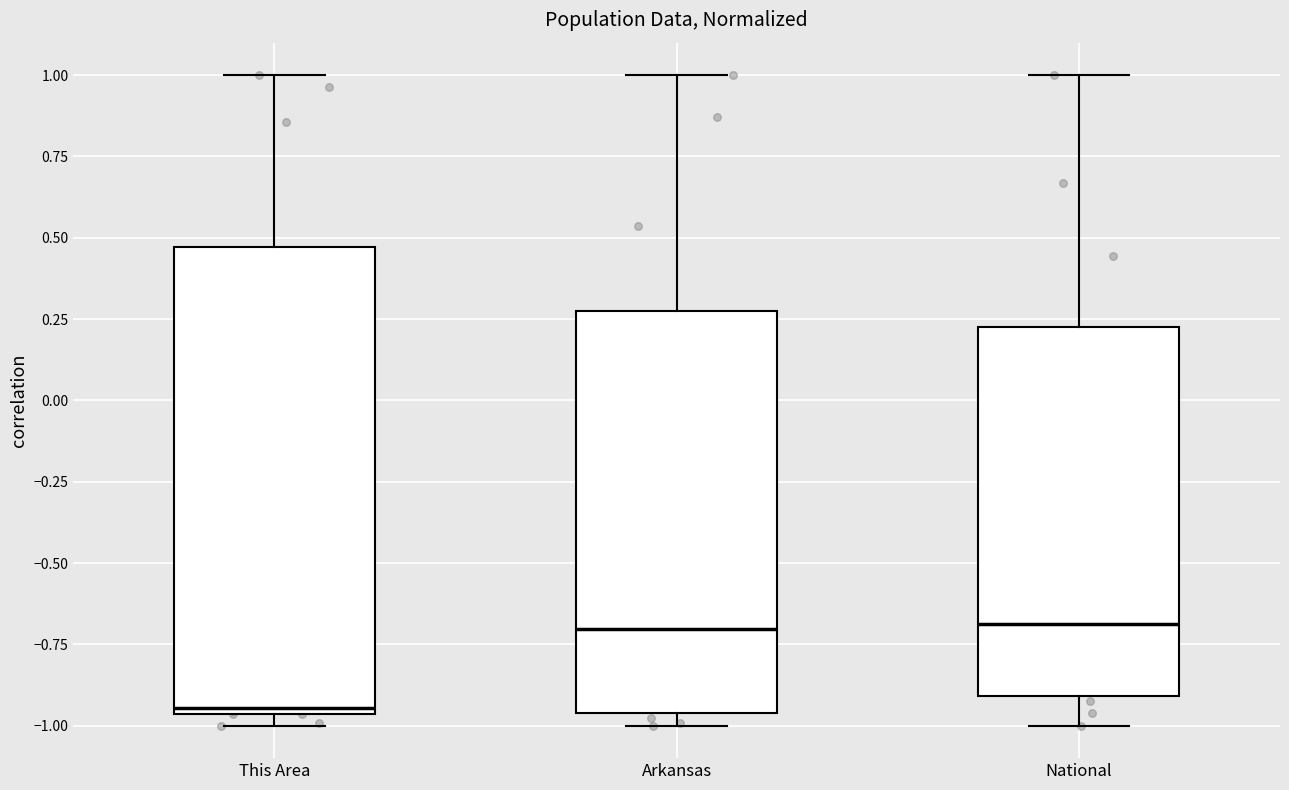

Which box is the tallest, from its lower edge to its upper edge?

This Area